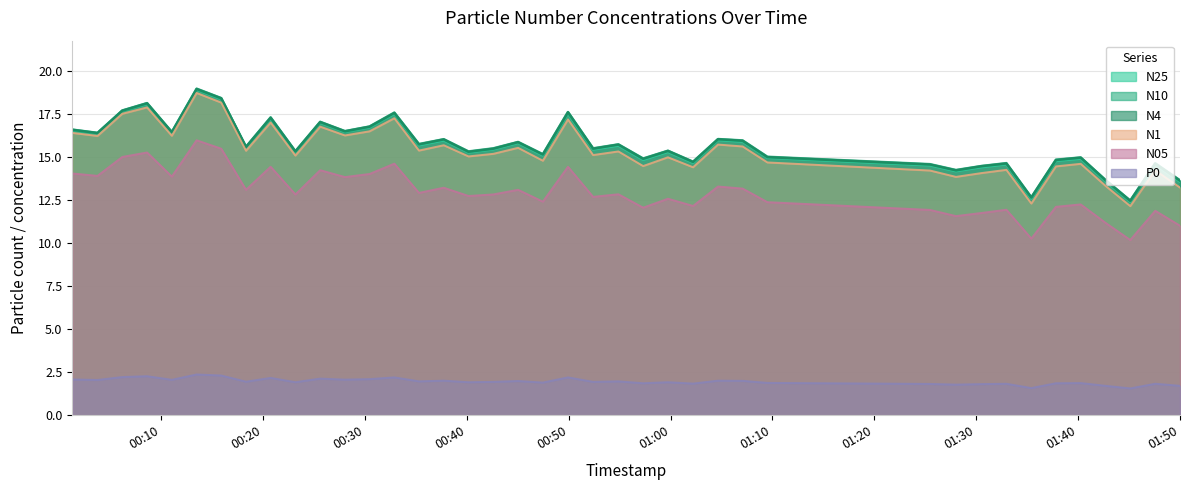

List the labels in order of N05 value, smallest first.

2023-05-29T01:45:08, 2023-05-29T01:35:25, 2023-05-29T01:50:01, 2023-05-29T01:42:42, 2023-05-29T01:28:01, 2023-05-29T01:30:30, 2023-05-29T01:47:35, 2023-05-29T01:25:28, 2023-05-29T01:32:58, 2023-05-29T00:57:18, 2023-05-29T01:37:50, 2023-05-29T01:02:12, 2023-05-29T01:40:16, 2023-05-29T01:09:30, 2023-05-29T00:47:27, 2023-05-29T00:59:44, 2023-05-29T00:52:23, 2023-05-29T00:40:09, 2023-05-29T00:23:09, 2023-05-29T00:42:35, 2023-05-29T00:54:52, 2023-05-29T00:35:17, 2023-05-29T00:18:18, 2023-05-29T00:45:01, 2023-05-29T01:07:04, 2023-05-29T00:37:43, 2023-05-29T01:04:39, 2023-05-29T00:28:01, 2023-05-29T00:11:01, 2023-05-29T00:03:43, 2023-05-29T00:30:26, 2023-05-29T00:01:14, 2023-05-29T00:25:35, 2023-05-29T00:20:43, 2023-05-29T00:49:55, 2023-05-29T00:32:52, 2023-05-29T00:06:09, 2023-05-29T00:08:35, 2023-05-29T00:15:52, 2023-05-29T00:13:27